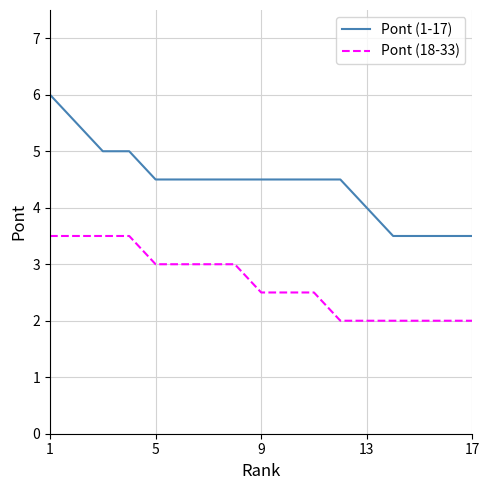

True or false: Pont (1-17) and Pont (18-33) cross at least once.

False